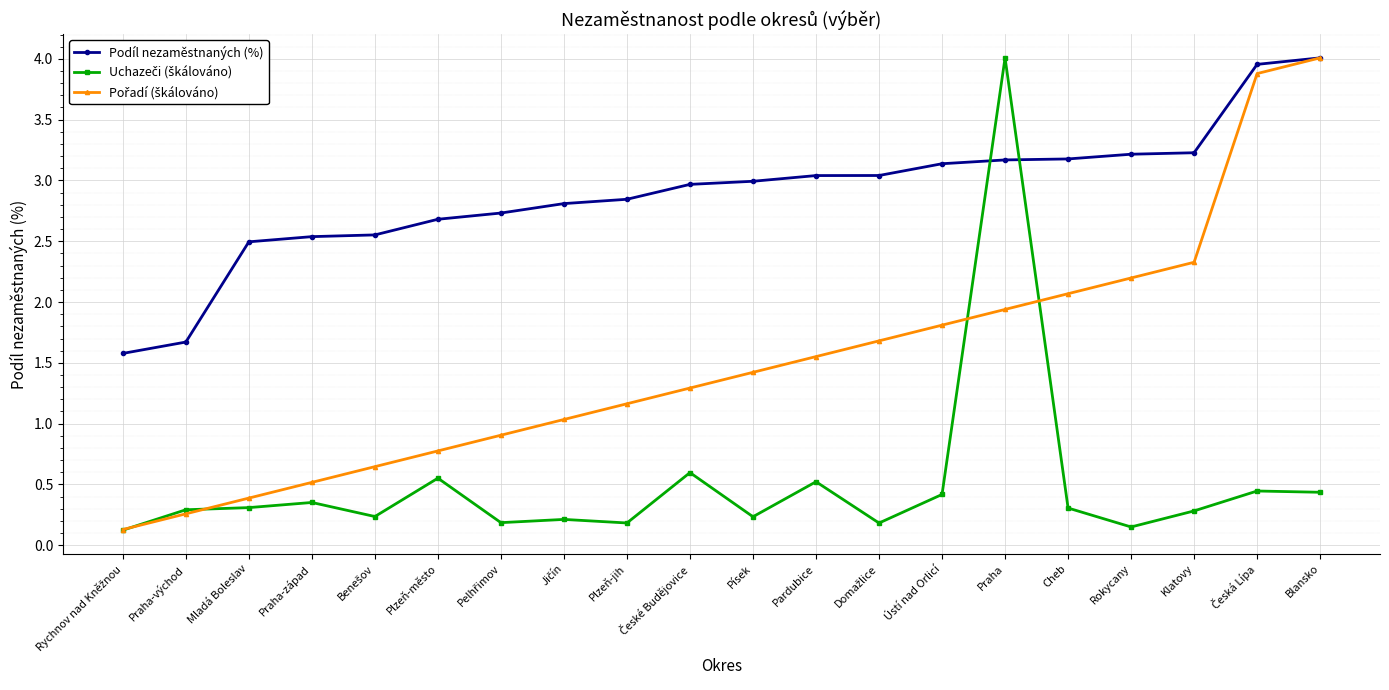

How many lines are shown in the chart?

3